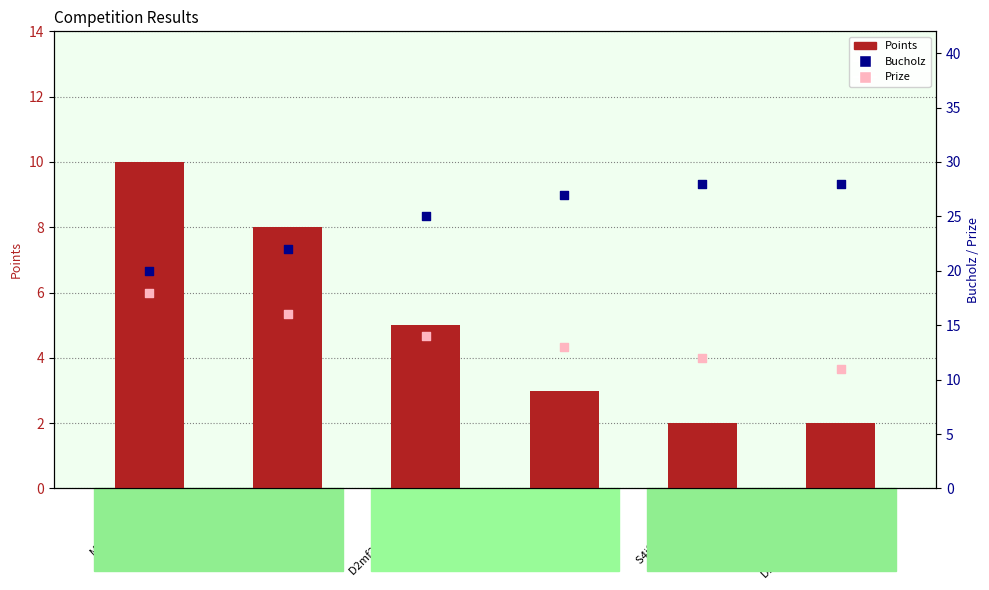

Is the value of Points at D2mf2idy Suyfndxy greater than the value of Bucholz at D2mfvady M2afsoea?

No